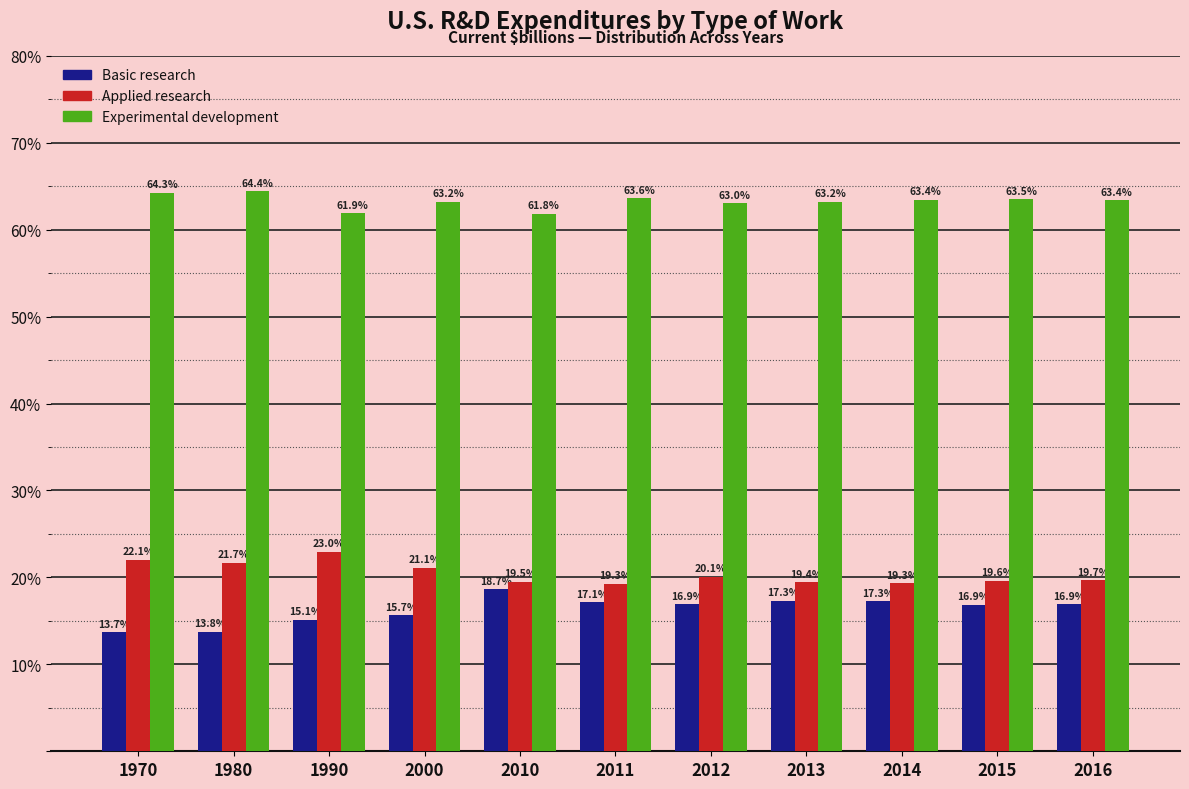

Reading right to left, list all the values displayed in this chart.

Basic research: 2016=16.9	2015=16.9	2014=17.3	2013=17.3	2012=16.9	2011=17.1	2010=18.7	2000=15.7	1990=15.1	1980=13.8	1970=13.7
Applied research: 2016=19.7	2015=19.6	2014=19.3	2013=19.4	2012=20.1	2011=19.3	2010=19.5	2000=21.1	1990=23.0	1980=21.7	1970=22.1
Experimental development: 2016=63.4	2015=63.5	2014=63.4	2013=63.2	2012=63.0	2011=63.6	2010=61.8	2000=63.2	1990=61.9	1980=64.4	1970=64.3